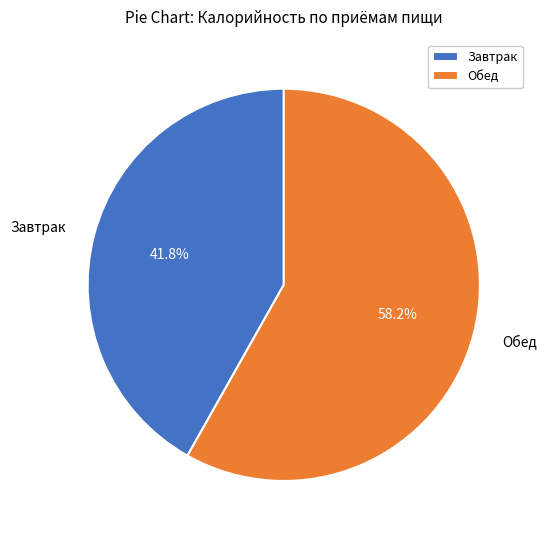

True or false: Завтрак accounts for 42% of the total.

True